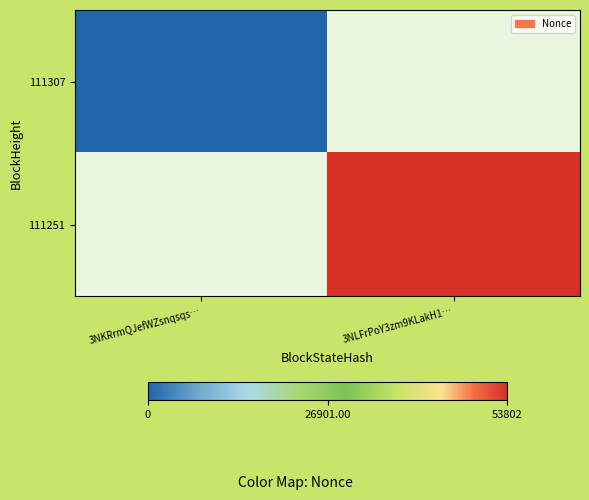

At 3NLFrPoY3zm9KLakH1…, list the series in order from smallest to largest.

111307, 111251